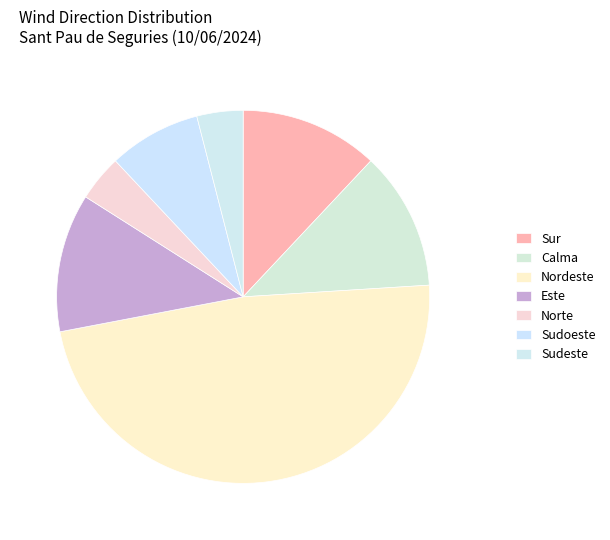

What percentage do Sudoeste and Sur together represent?

20.0%